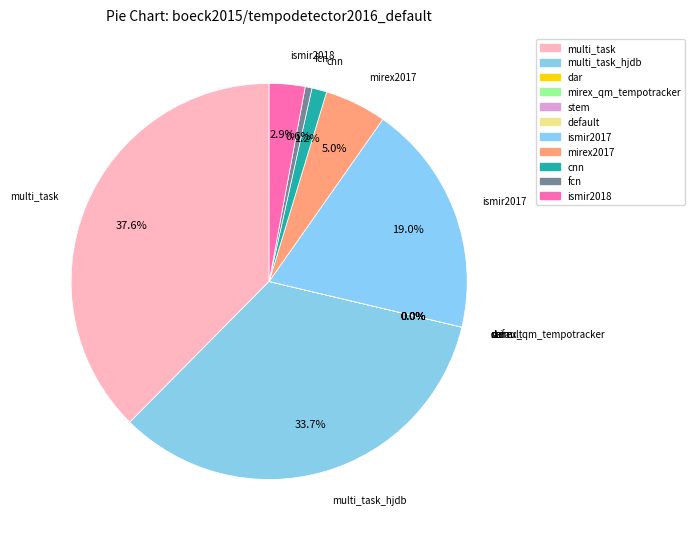

Does any single category account for the majority?

No